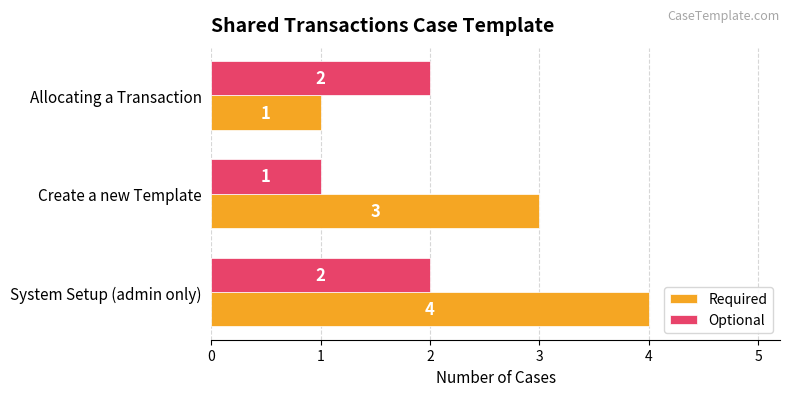

The Optional series shows 1 at System Setup (admin only). True or false?

False